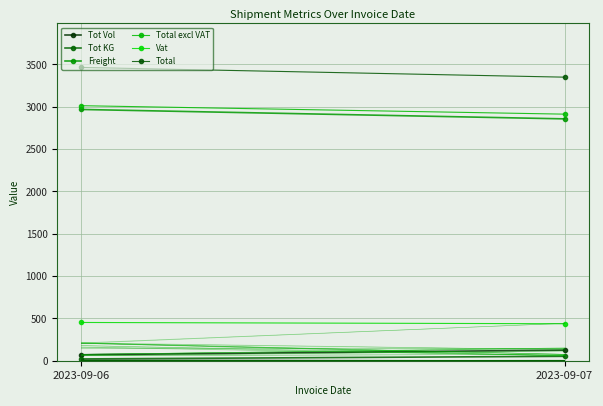

At which label does Tot KG first exceed 52?

2023-09-07